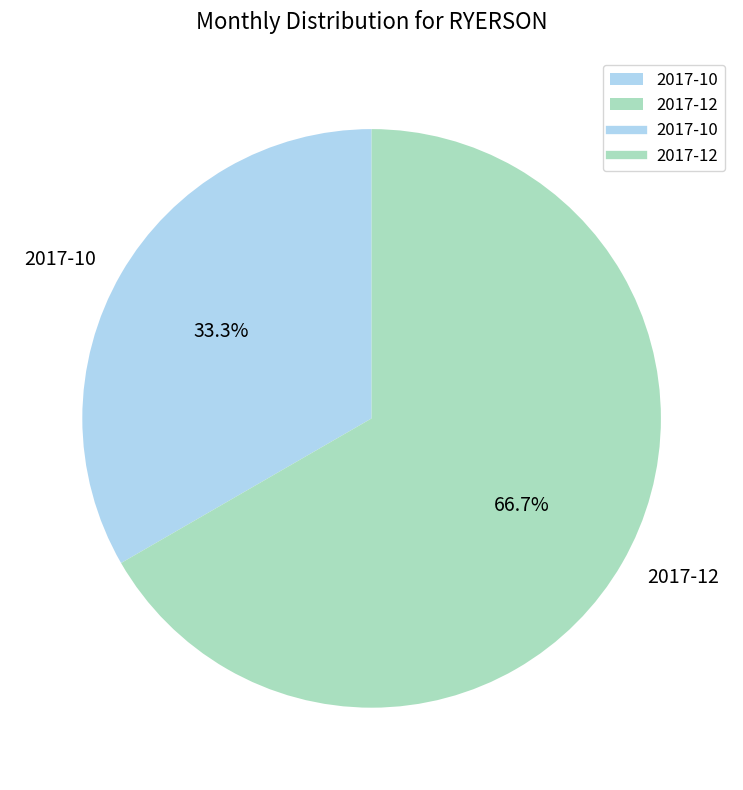

Between 2017-10 and 2017-12, which is larger?

2017-12